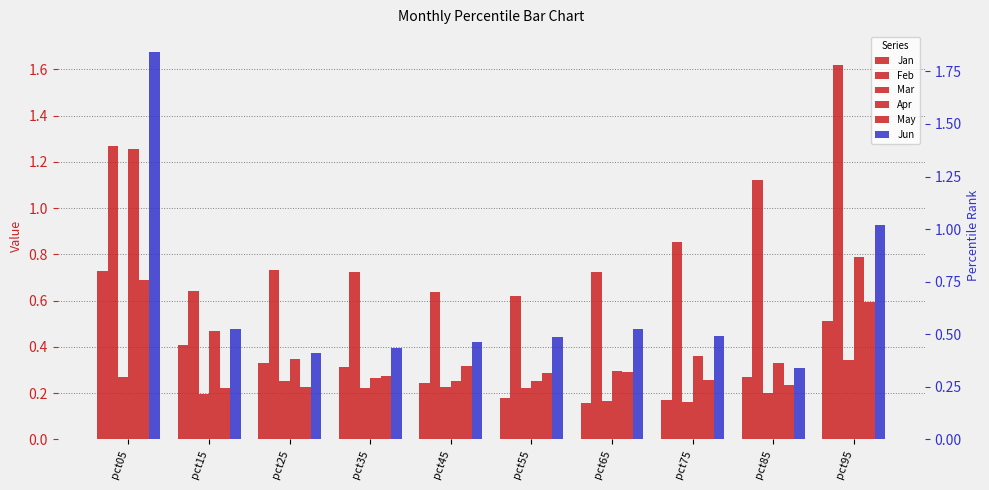

What is the spread (max minus min) of values at pct05?

1.4